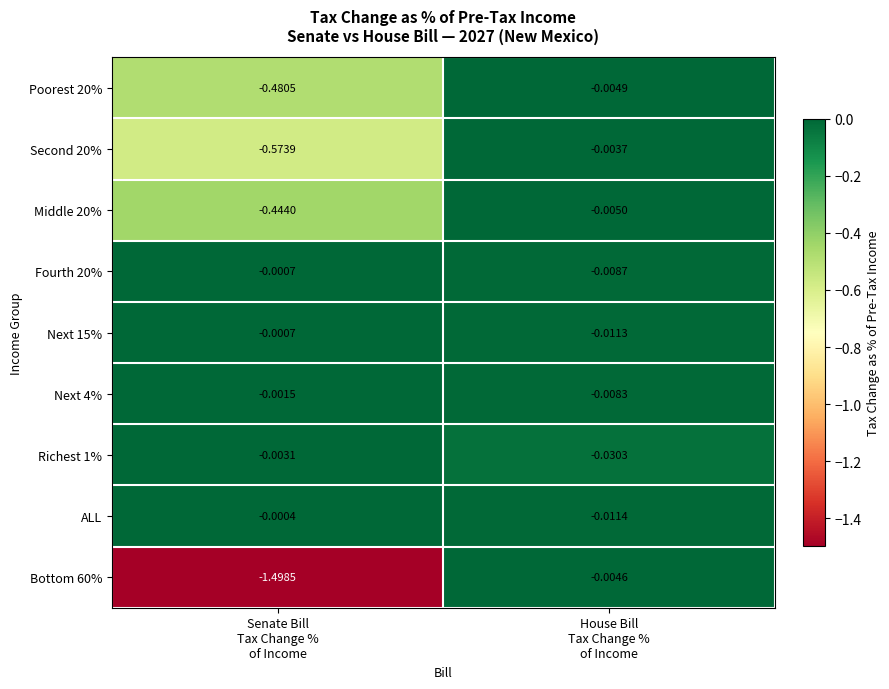

What is the minimum value shown in the chart?

-1.5